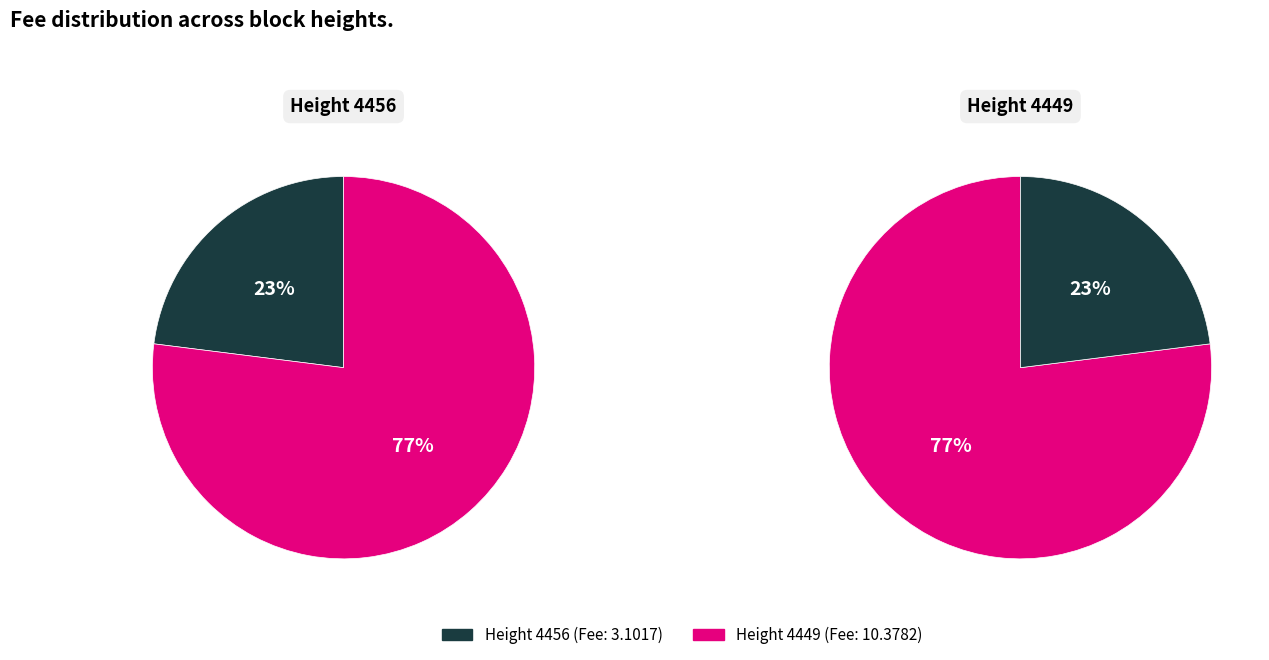

Is it true that 4456 is 23% of the pie?

True